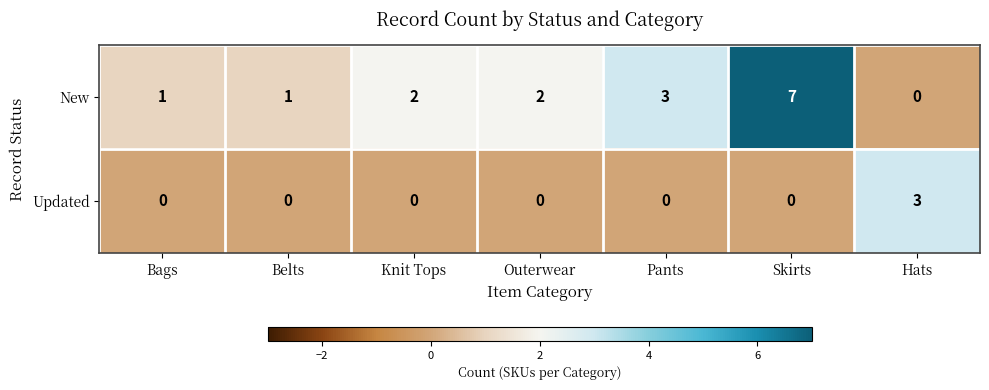

True or false: New has a value of 11 at Skirts.

False